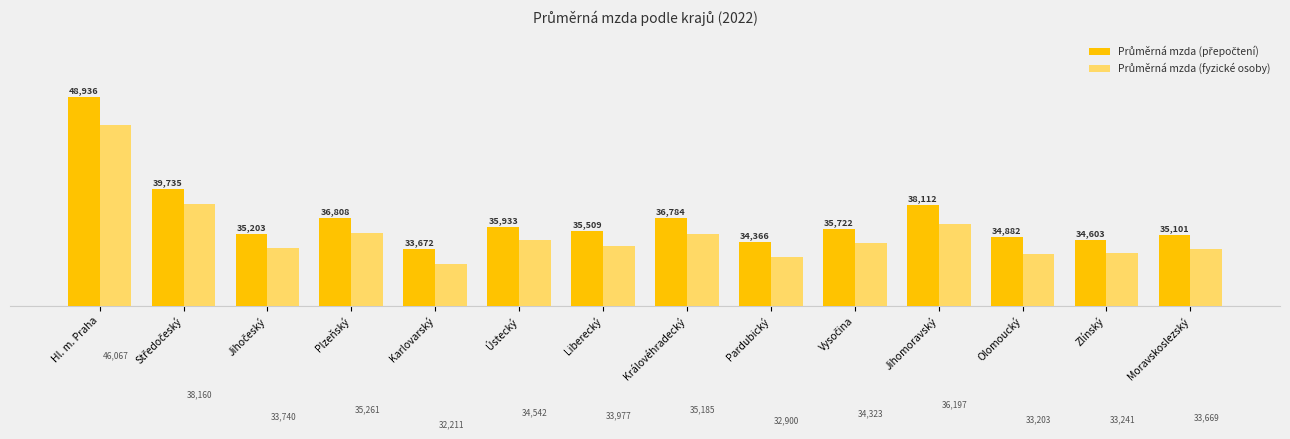

At which category is the sum across all series the highest?

Hl. m. Praha